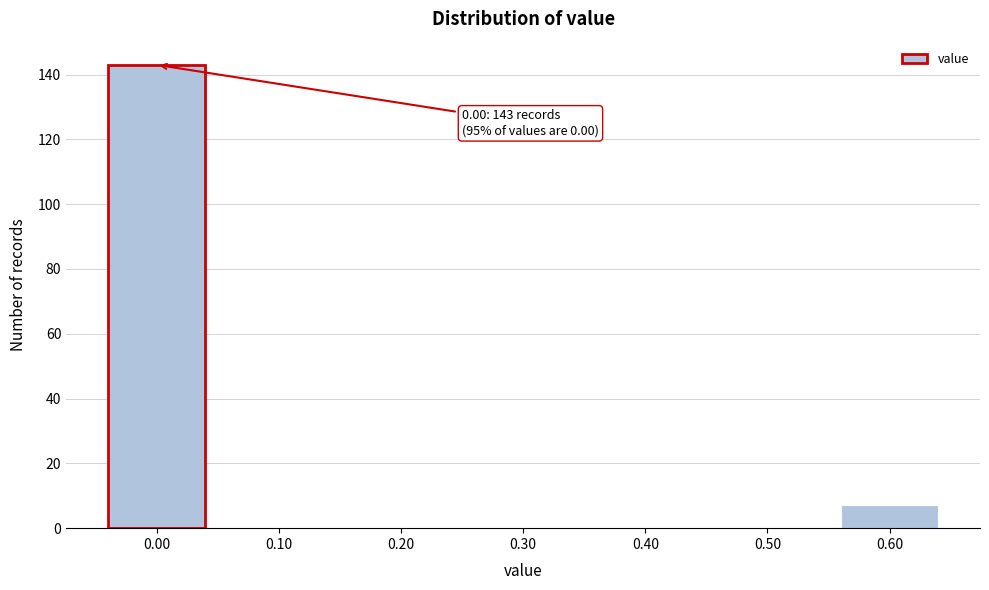

Reading right to left, transcribe all the data shown in this chart.

0.60=7	0.50=0	0.40=0	0.30=0	0.20=0	0.10=0	0.00=143